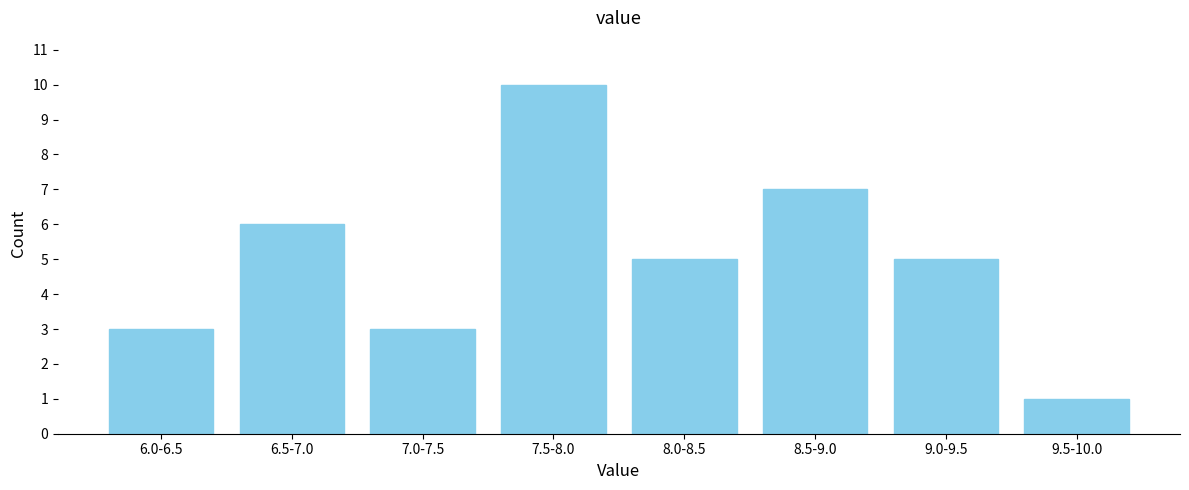

Reading left to right, extract all data points from this chart.

3	6	3	10	5	7	5	1